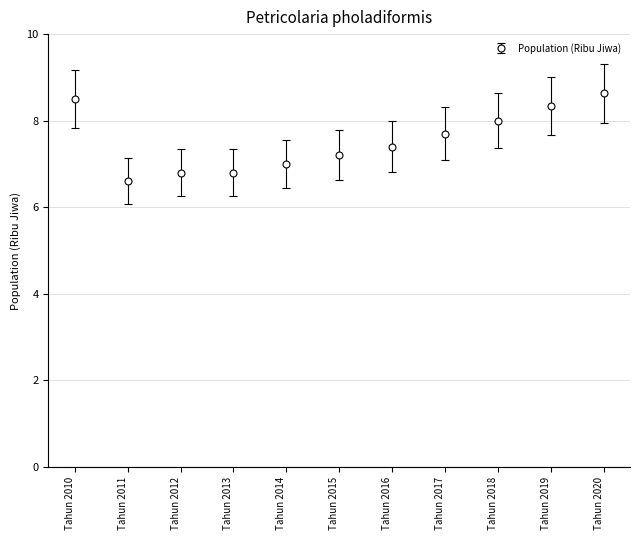

The chart shows a value of 8.6 at Tahun 2020. True or false?

True